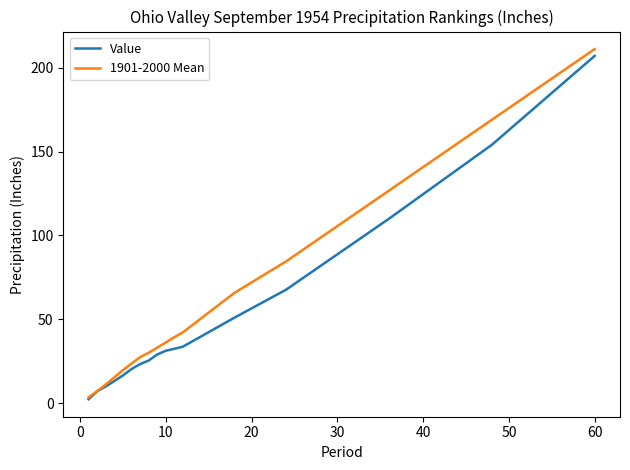

Rank the series by their maximum value, from lowest to highest.

Value, 1901-2000 Mean